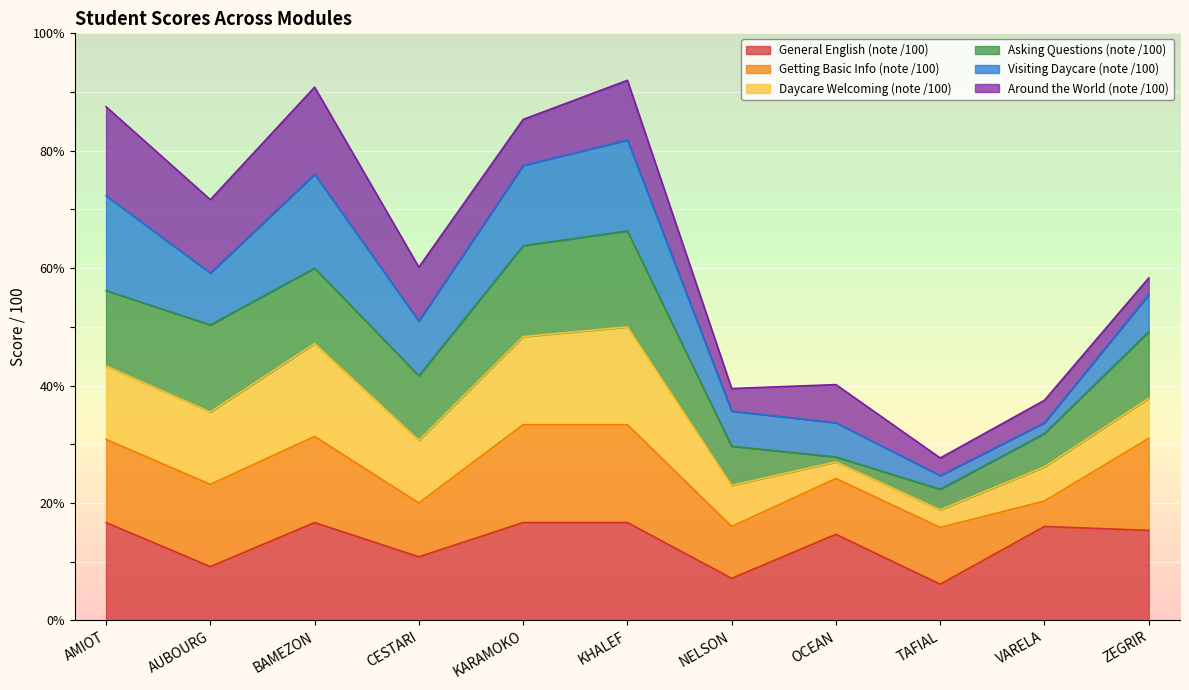

Which series has the widest spread of values?

Asking Questions (note /100)